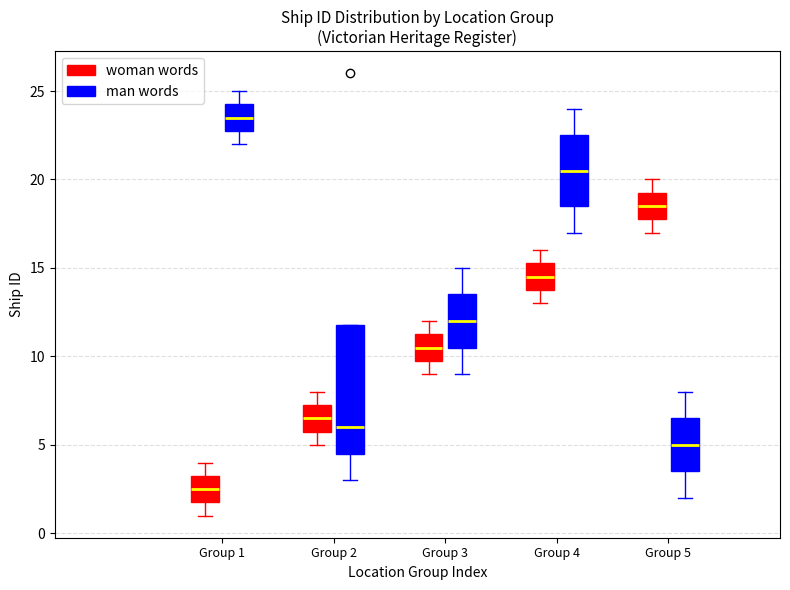

Reading left to right, transcribe this box plot: for each box, give where its median line is, the range the box spans, and where its two whiskers end, as read against the y-axis. The values are not printed on the chart, so give them approximately, as read against the axis.

Group 1 (woman words): median 2.5, box 2.0 to 3.5, whiskers 1.0 to 4.0
Group 1 (man words): median 23.5, box 23.0 to 24.5, whiskers 22.0 to 25.0
Group 2 (woman words): median 6.5, box 6.0 to 7.5, whiskers 5.0 to 8.0
Group 2 (man words): median 6.0, box 4.5 to 12.0, whiskers 3.0 to 12.0
Group 3 (woman words): median 10.5, box 10.0 to 11.5, whiskers 9.0 to 12.0
Group 3 (man words): median 12.0, box 10.5 to 13.5, whiskers 9.0 to 15.0
Group 4 (woman words): median 14.5, box 14.0 to 15.5, whiskers 13.0 to 16.0
Group 4 (man words): median 20.5, box 18.5 to 22.5, whiskers 17.0 to 24.0
Group 5 (woman words): median 18.5, box 18.0 to 19.5, whiskers 17.0 to 20.0
Group 5 (man words): median 5.0, box 3.5 to 6.5, whiskers 2.0 to 8.0